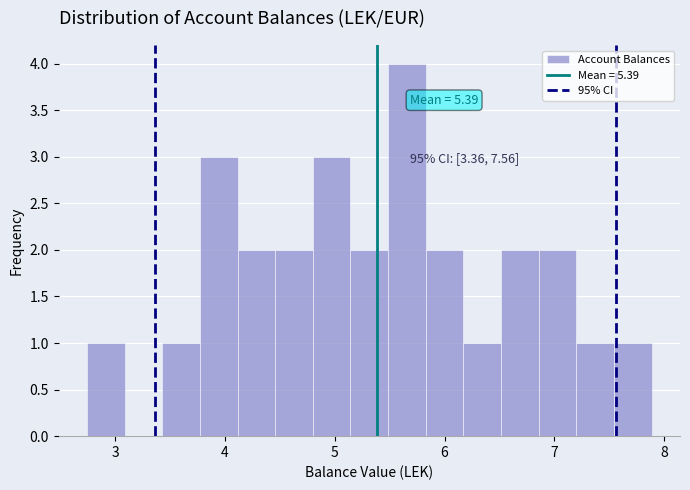

Around what value on the x-axis is the tallest bar? Give the approximate position of its centre, as read against the axis.

5.7